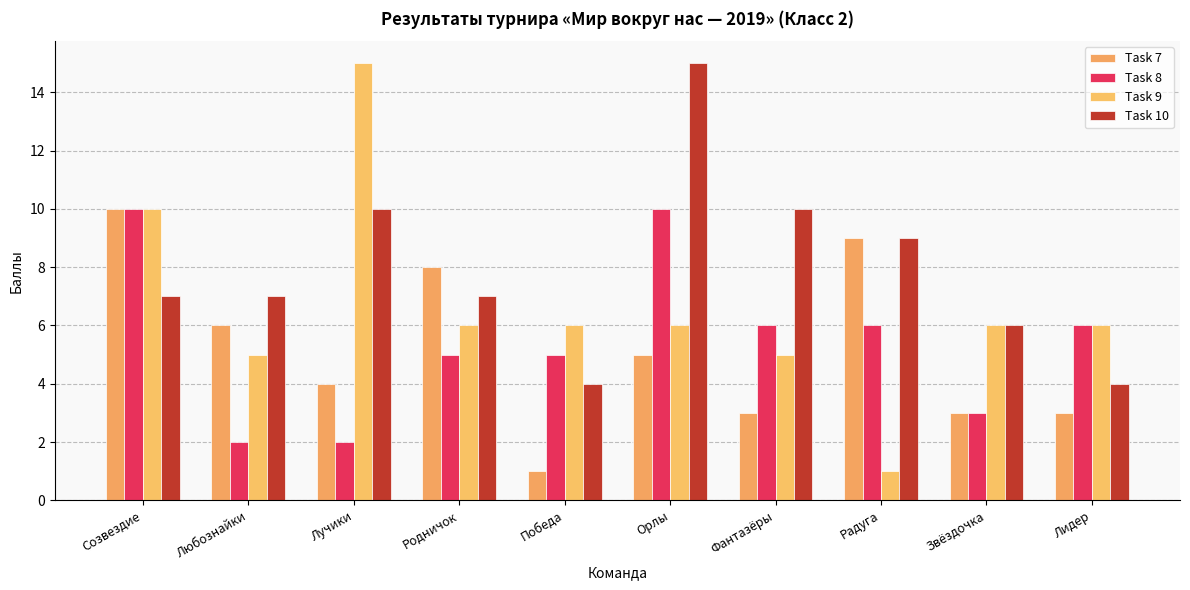

Reading right to left, what are all the values shown in this chart?

Task 7: Лидер=3	Звёздочка=3	Радуга=9	Фантазёры=3	Орлы=5	Победа=1	Родничок=8	Лучики=4	Любознайки=6	Созвездие=10
Task 8: Лидер=6	Звёздочка=3	Радуга=6	Фантазёры=6	Орлы=10	Победа=5	Родничок=5	Лучики=2	Любознайки=2	Созвездие=10
Task 9: Лидер=6	Звёздочка=6	Радуга=1	Фантазёры=5	Орлы=6	Победа=6	Родничок=6	Лучики=15	Любознайки=5	Созвездие=10
Task 10: Лидер=4	Звёздочка=6	Радуга=9	Фантазёры=10	Орлы=15	Победа=4	Родничок=7	Лучики=10	Любознайки=7	Созвездие=7